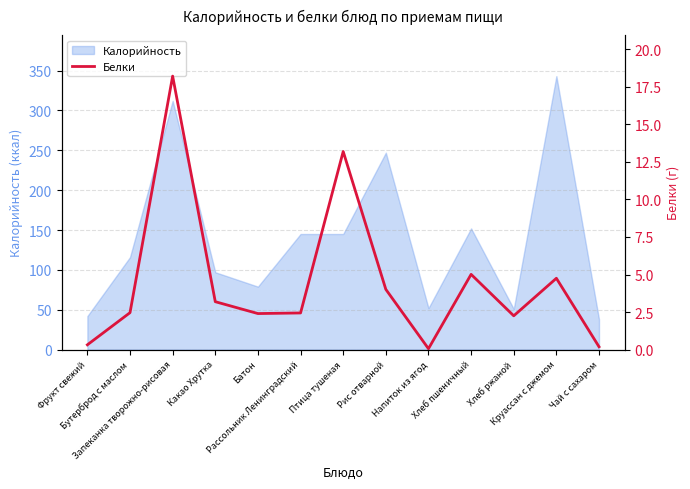

What is the maximum value for Калорийность?

343